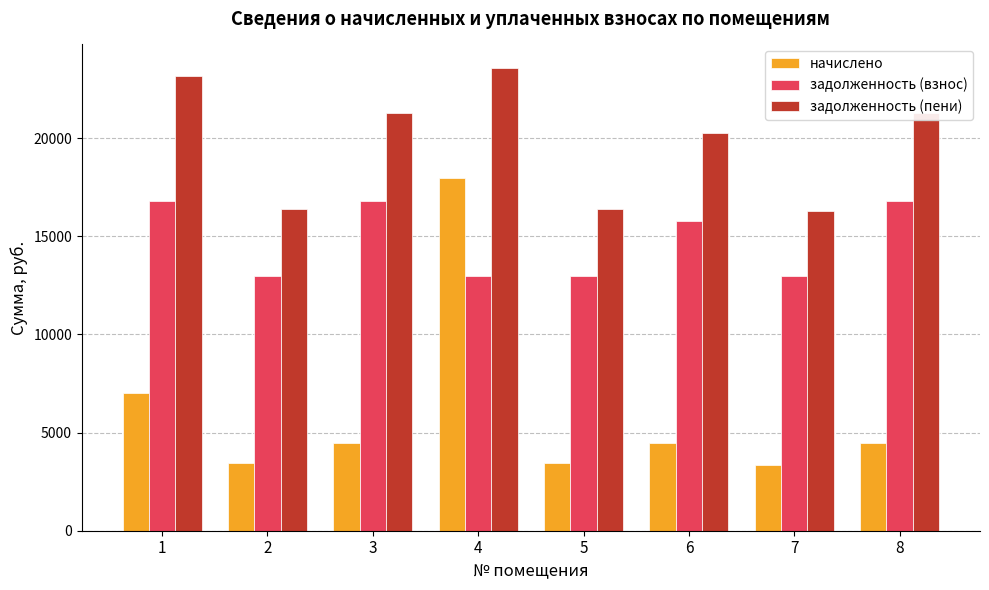

At 4, list the series in order from largest to smallest.

задолженность (пени), начислено, задолженность (взнос)